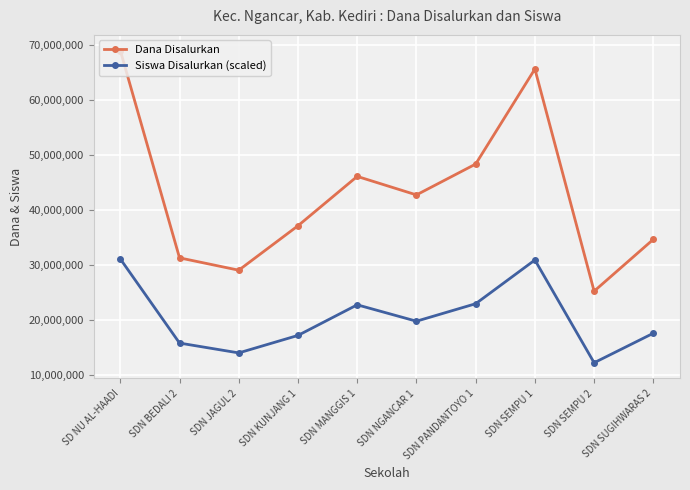

Rank the series at SD NU AL-HAADI from lowest to highest value.

Siswa Disalurkan (scaled), Dana Disalurkan